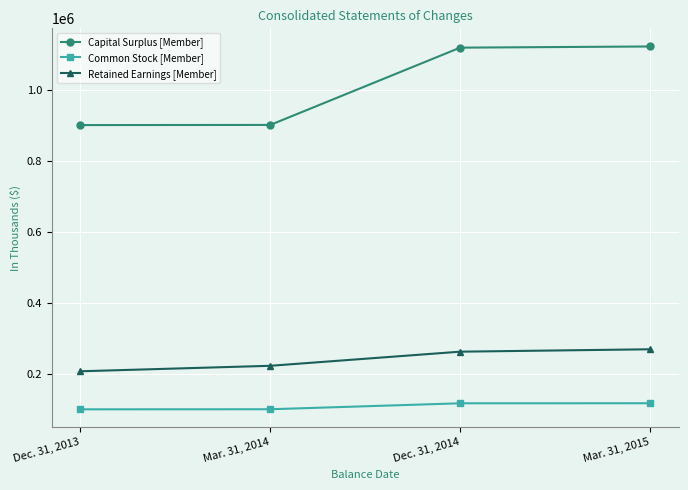

What is the spread (max minus min) of values at Mar. 31, 2014?

800581